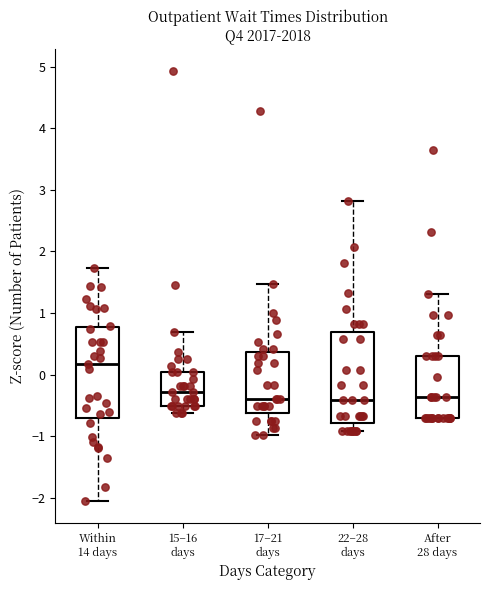

Where does the upper whisker of the box for 17–21 days end on the y-axis? The values are not printed on the chart, so give them approximately, as read against the axis.

1.5